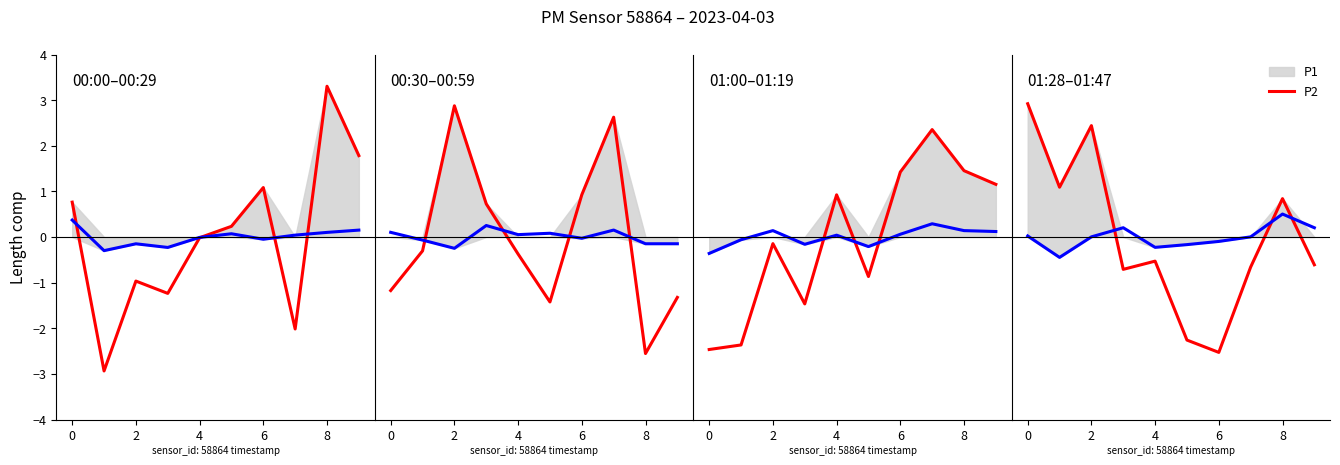

True or false: P2 has a value of 0.0 at 2.

False